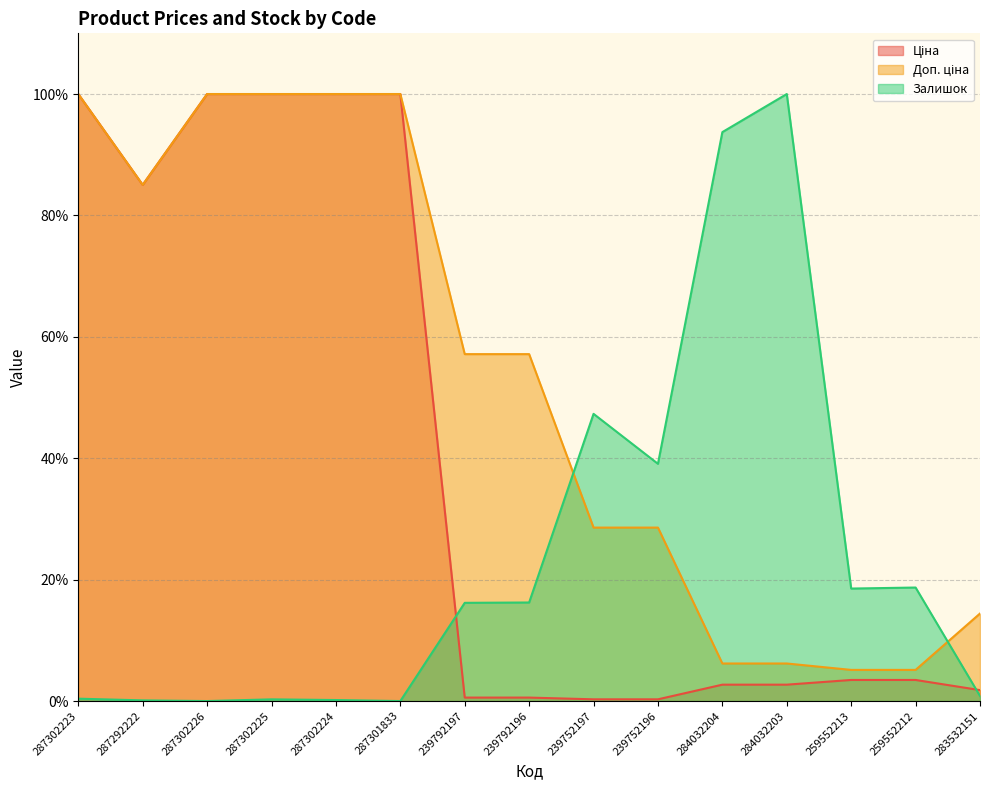

What is the label of the 13th point from the left?

259552213